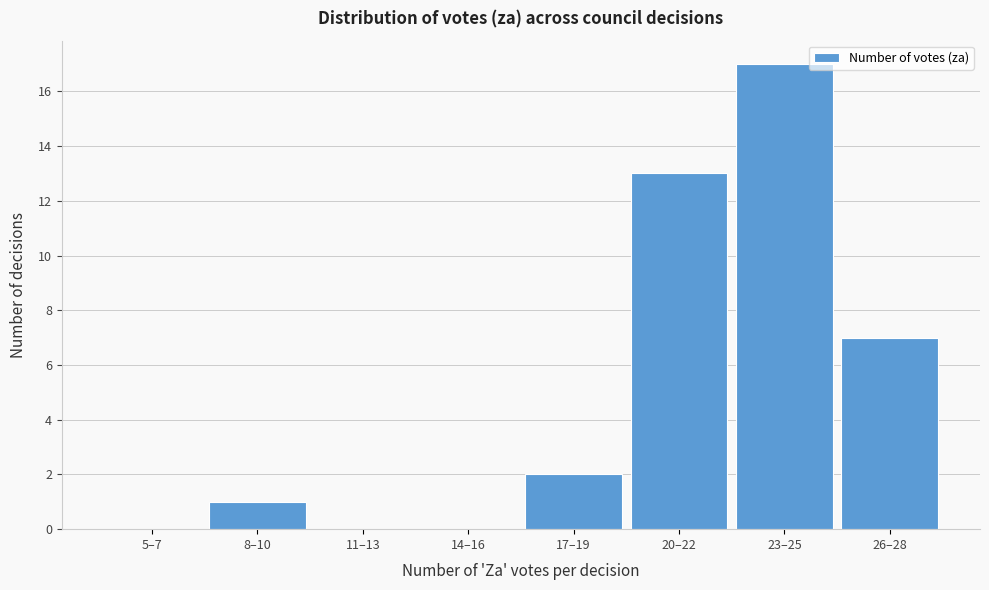

Reading left to right, list all the values displayed in this chart.

5–7=0	8–10=1	11–13=0	14–16=0	17–19=2	20–22=13	23–25=17	26–28=7